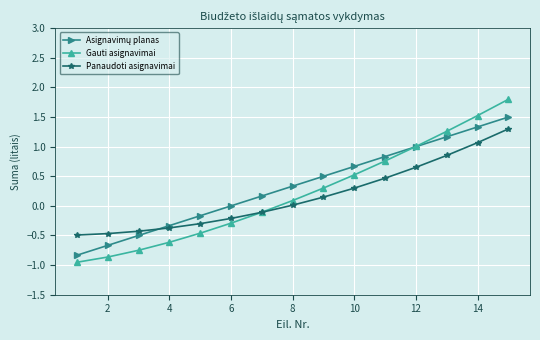

Does the chart have visible grid lines?

Yes